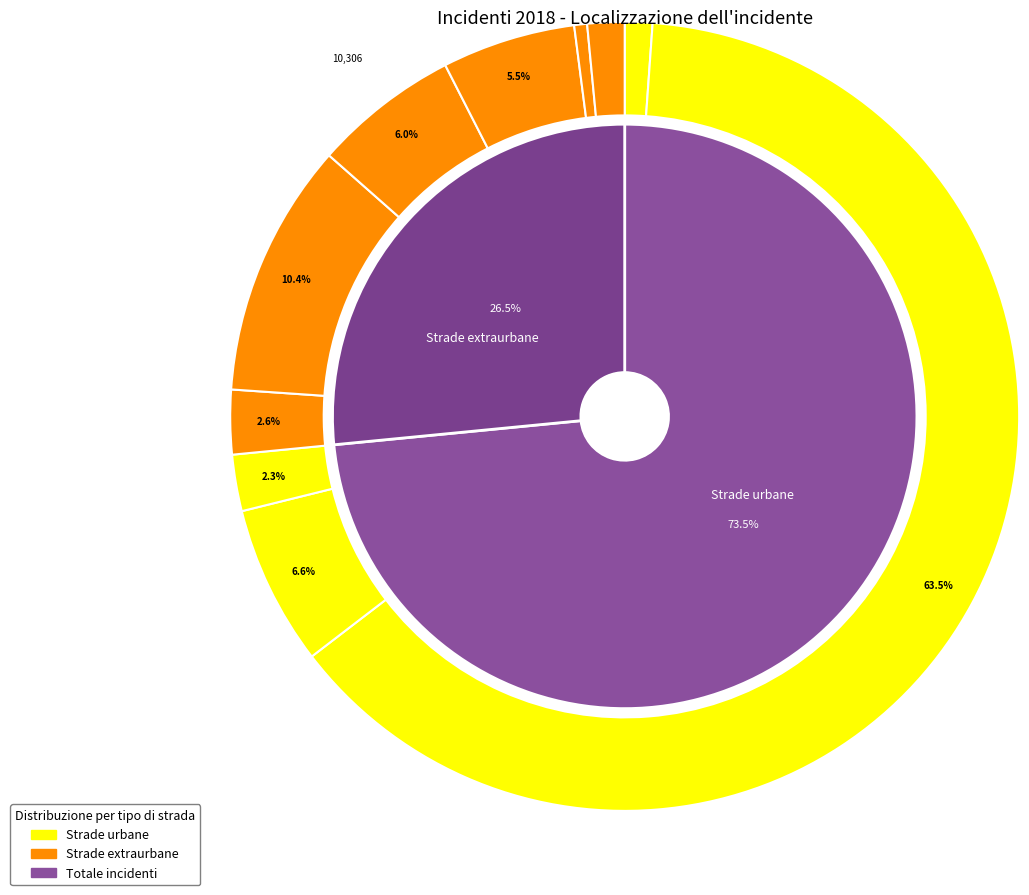

What portion of the pie excludes Autostrada?

94.5%